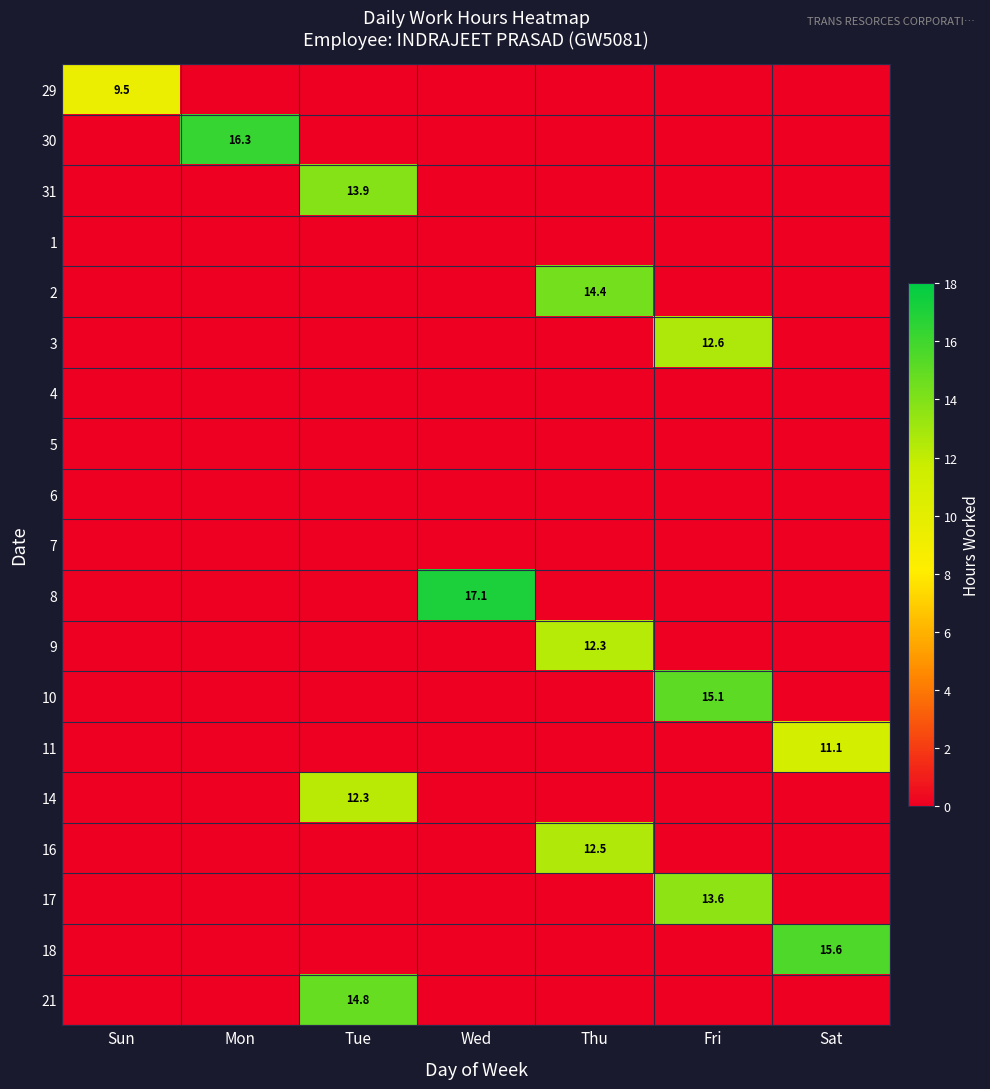

Is it true that 14 equals 12.3 at Tue?

True